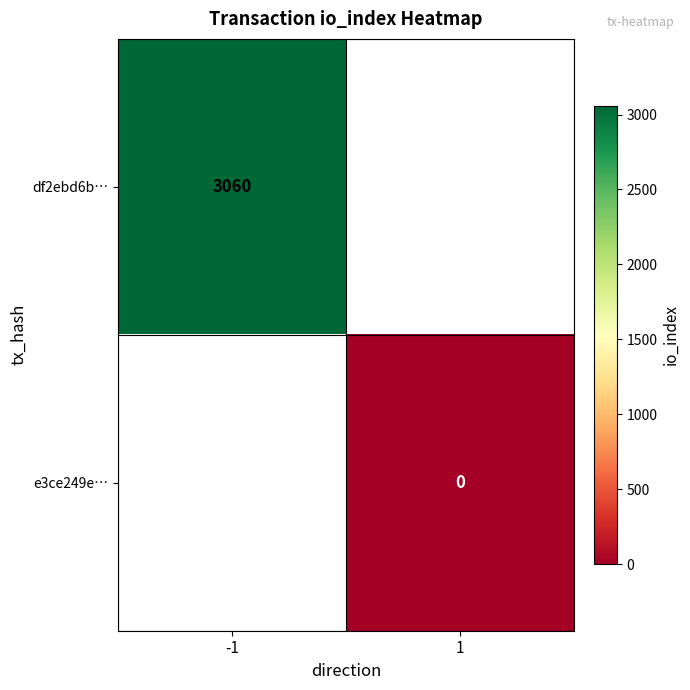

Is it true that df2ebd6b… equals 1307 at -1?

False